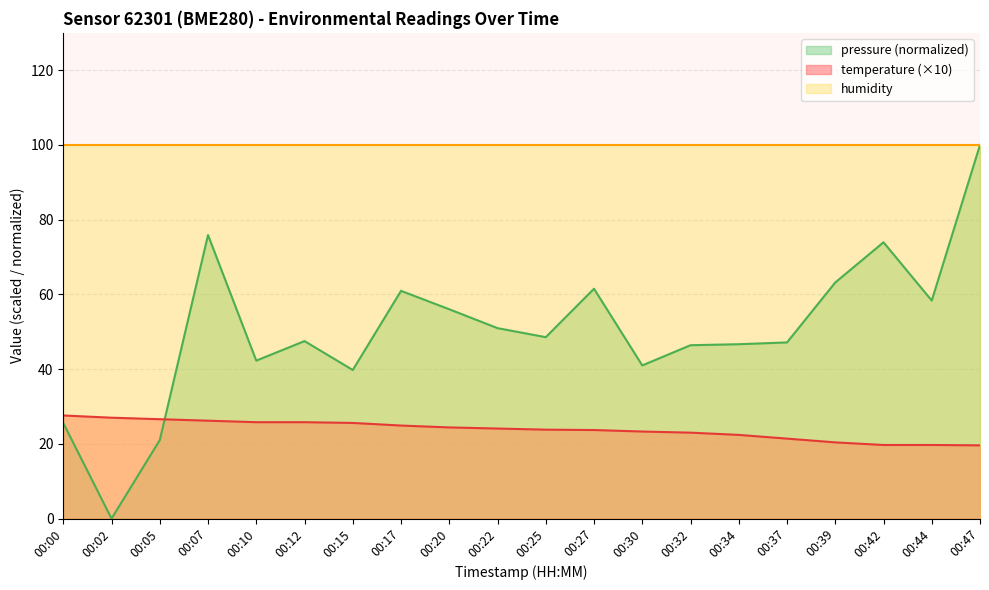

Which series has the largest range (max minus min)?

pressure (normalized)